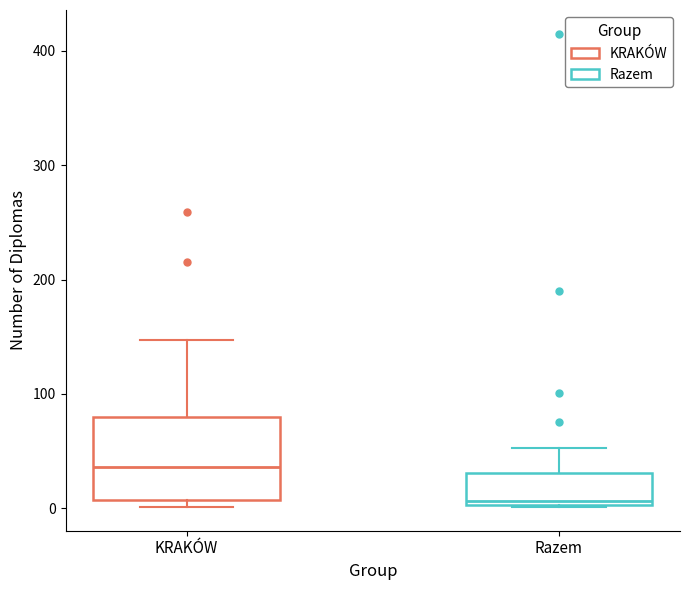

Reading left to right, transcribe this box plot: for each box, give where its median line is, the range the box spans, and where its two whiskers end, as read against the y-axis. The values are not printed on the chart, so give them approximately, as read against the axis.

KRAKÓW: median 40, box 10 to 80, whiskers 0 to 150
Razem: median 10, box 0 to 30, whiskers 0 to 50